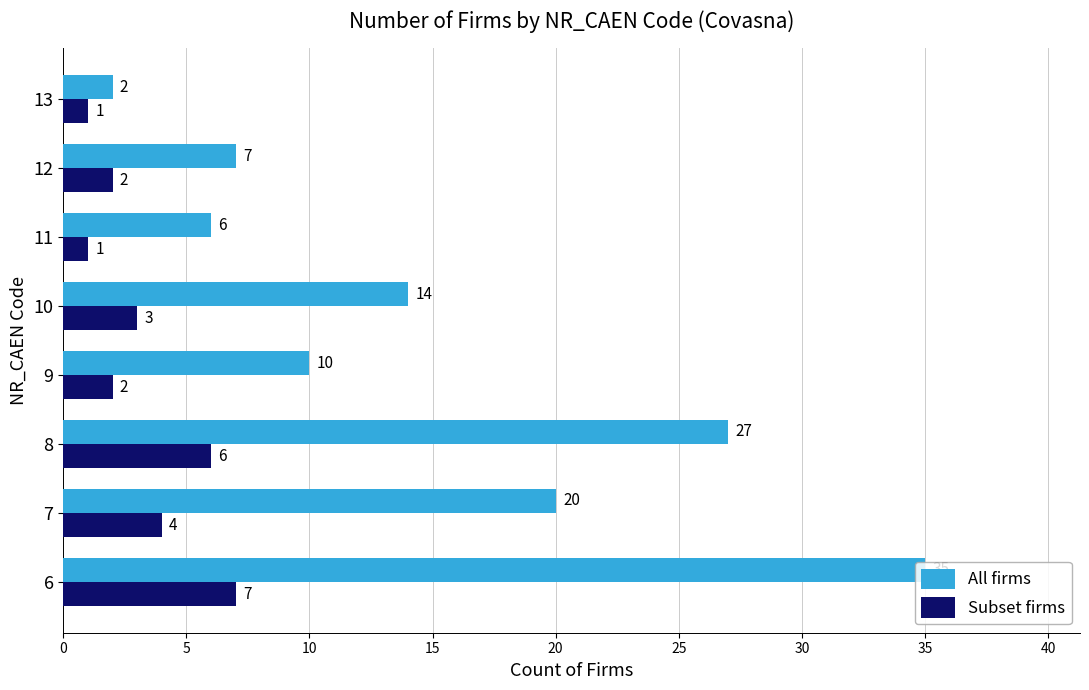

What is the maximum value shown in the chart?

35